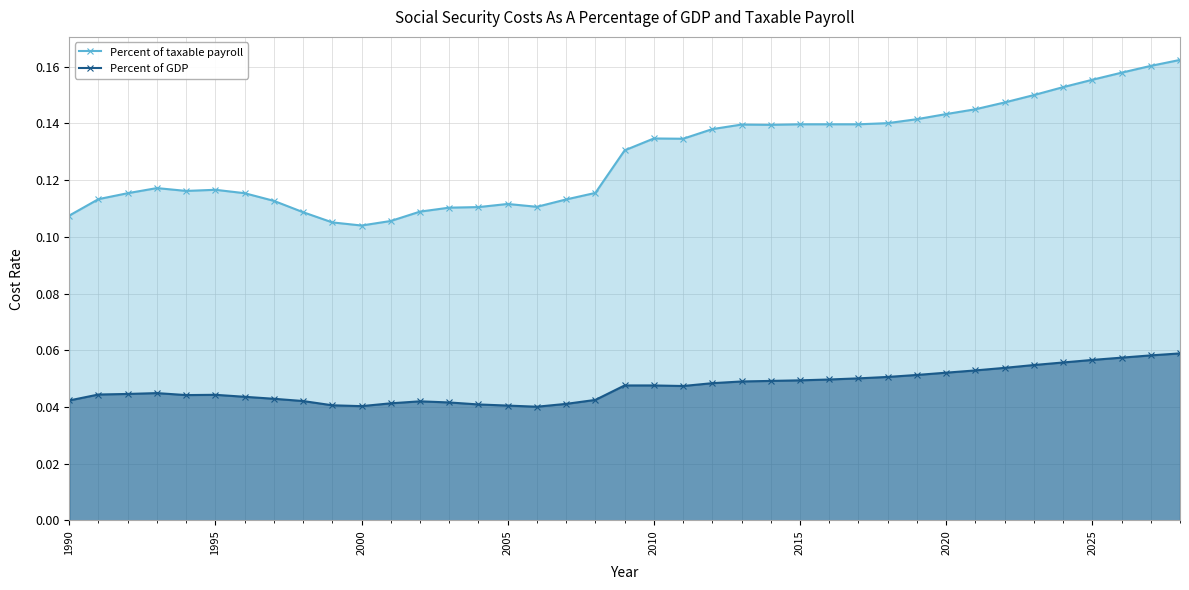

Reading right to left, extract all data points from this chart.

Percent of taxable payroll: 0.2	0.2	0.2	0.2	0.2	0.1	0.1	0.1	0.1	0.1	0.1	0.1	0.1	0.1	0.1	0.1	0.1	0.1	0.1	0.1	0.1	0.1	0.1	0.1	0.1	0.1	0.1	0.1	0.1	0.1	0.1	0.1	0.1	0.1	0.1	0.1	0.1	0.1	0.1
Percent of GDP: 0.1	0.1	0.1	0.1	0.1	0.1	0.1	0.1	0.1	0.1	0.1	0.1	0.0	0.0	0.0	0.0	0.0	0.0	0.0	0.0	0.0	0.0	0.0	0.0	0.0	0.0	0.0	0.0	0.0	0.0	0.0	0.0	0.0	0.0	0.0	0.0	0.0	0.0	0.0